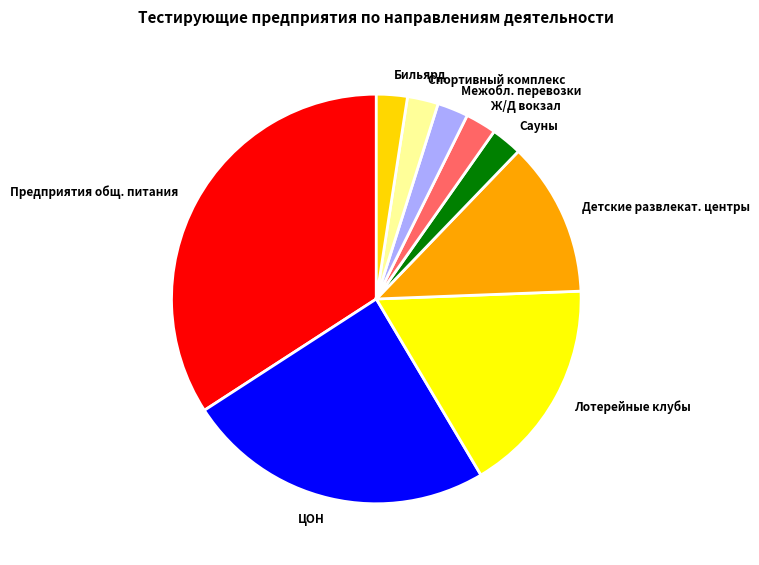

Which has a higher value, Детские развлекат. центры or Ж/Д вокзал?

Детские развлекат. центры